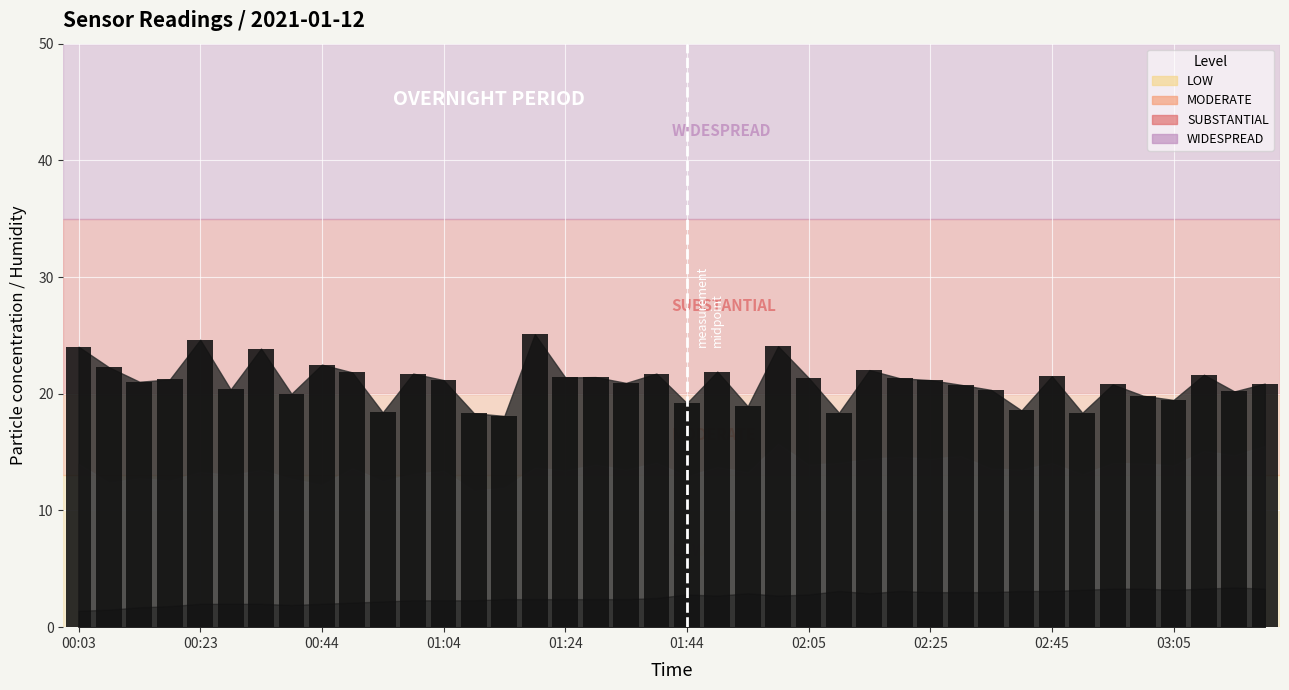

What is the maximum value shown in the chart?

25.1